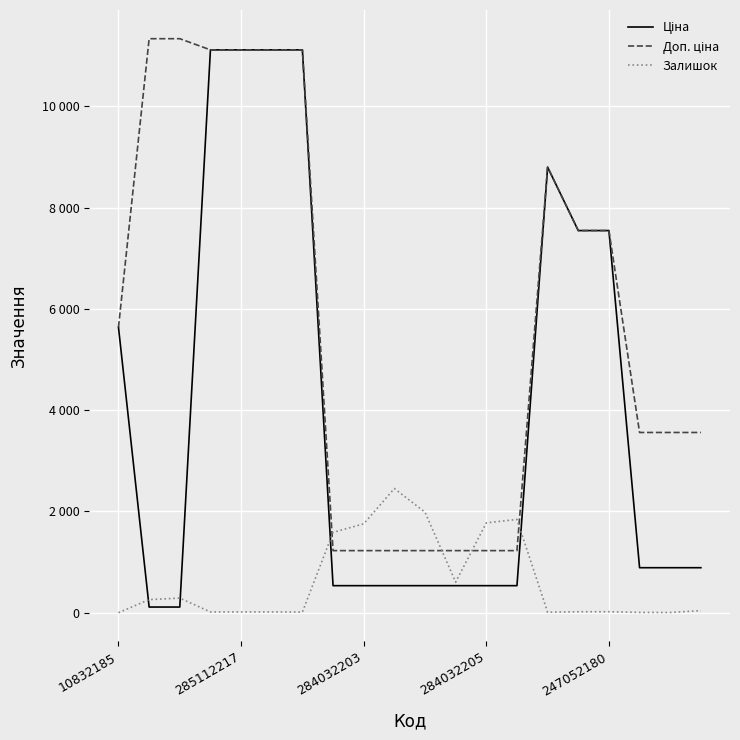

Which series has the largest total across all categories?

Доп. ціна